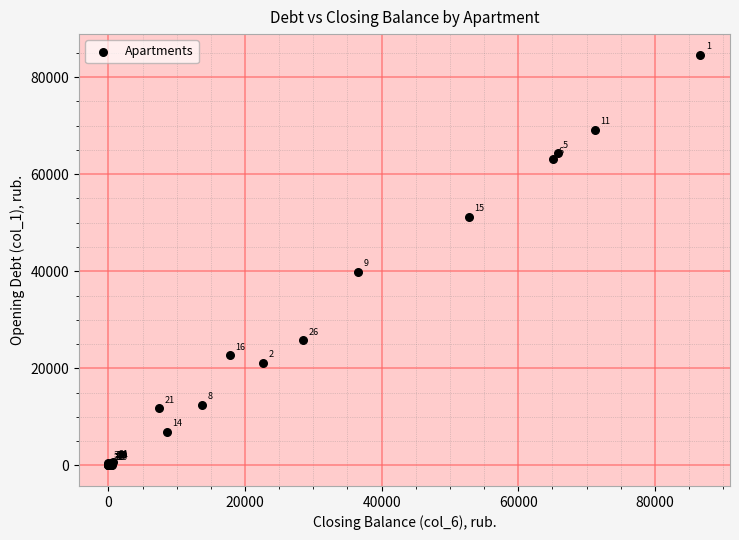

What Y value in the scatter plot is closest to 42311?

39848.0